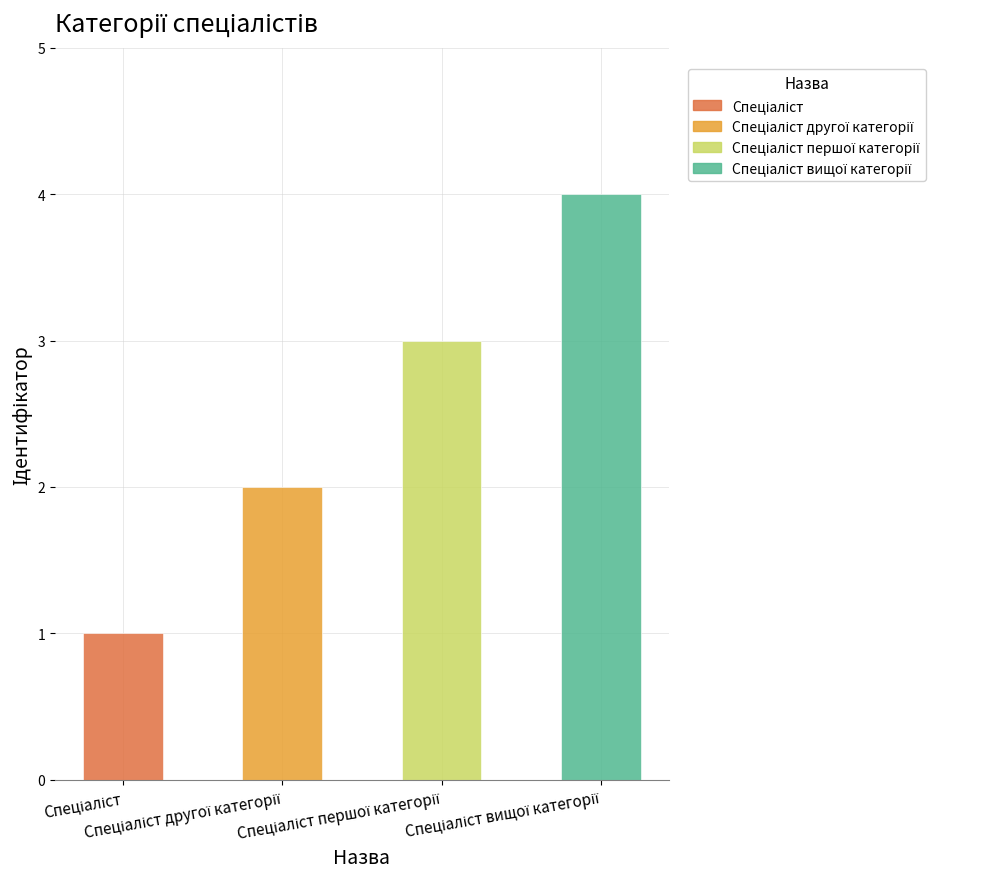

What value does the data have at Спеціаліст вищої категорії?

4